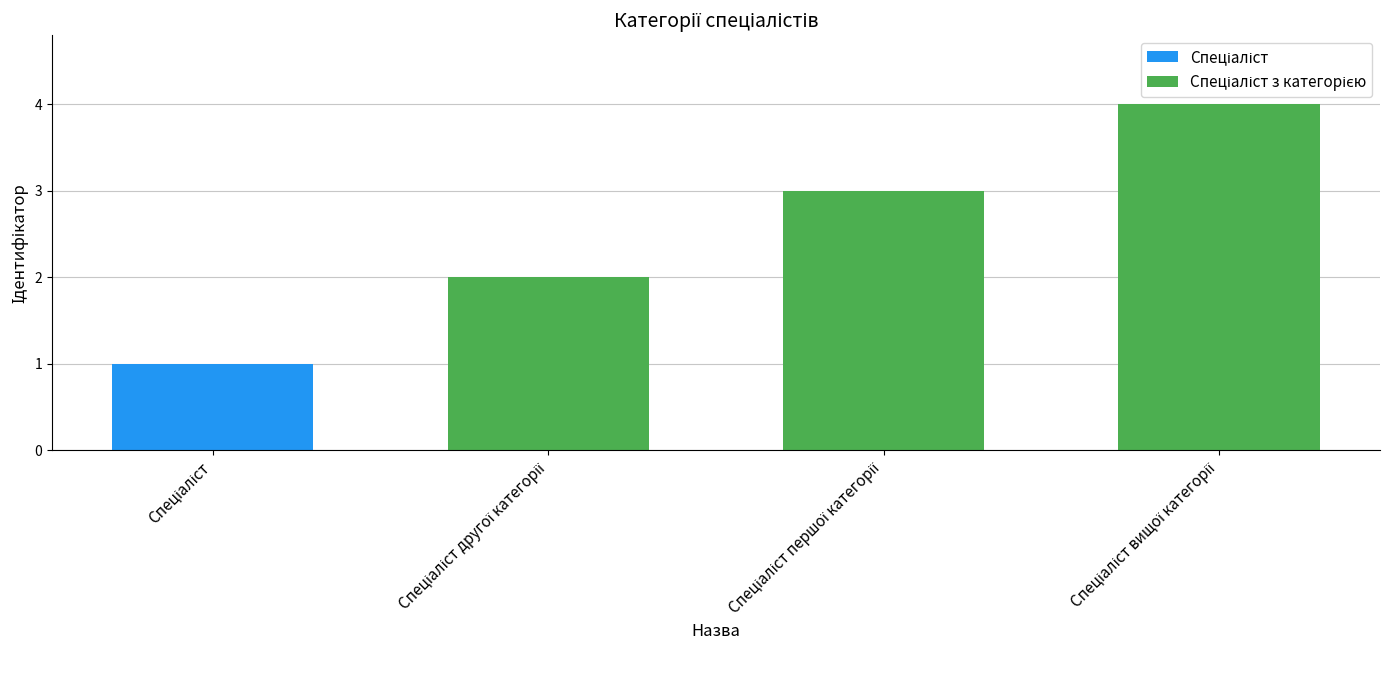

How many data points does each series have?

4